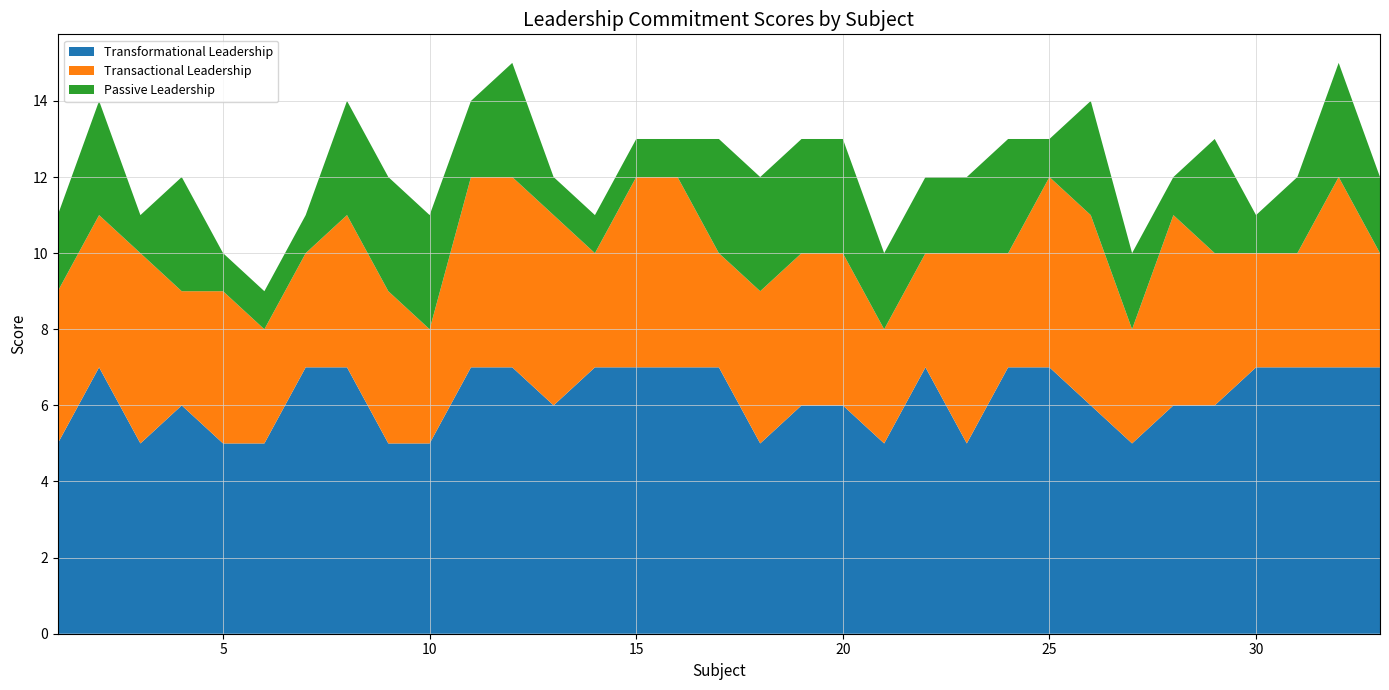

Reading left to right, list all the values displayed in this chart.

Transformational Leadership: 5	7	5	6	5	5	7	7	5	5	7	7	6	7	7	7	7	5	6	6	5	7	5	7	7	6	5	6	6	7	7	7	7
Transactional Leadership: 4	4	5	3	4	3	3	4	4	3	5	5	5	3	5	5	3	4	4	4	3	3	5	3	5	5	3	5	4	3	3	5	3
Passive Leadership: 2	3	1	3	1	1	1	3	3	3	2	3	1	1	1	1	3	3	3	3	2	2	2	3	1	3	2	1	3	1	2	3	2